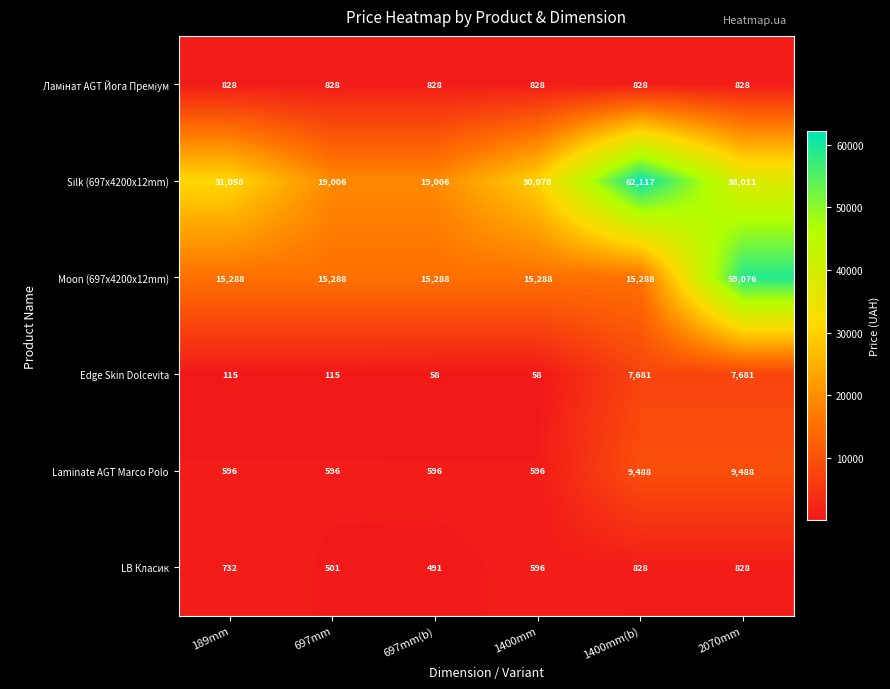

The value of LB Класик at 697mm(b) is 745. True or false?

False